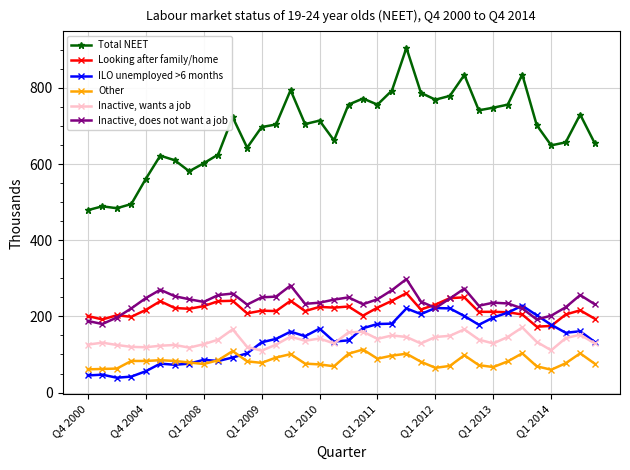

True or false: Inactive, wants a job and Total NEET cross at least once.

False